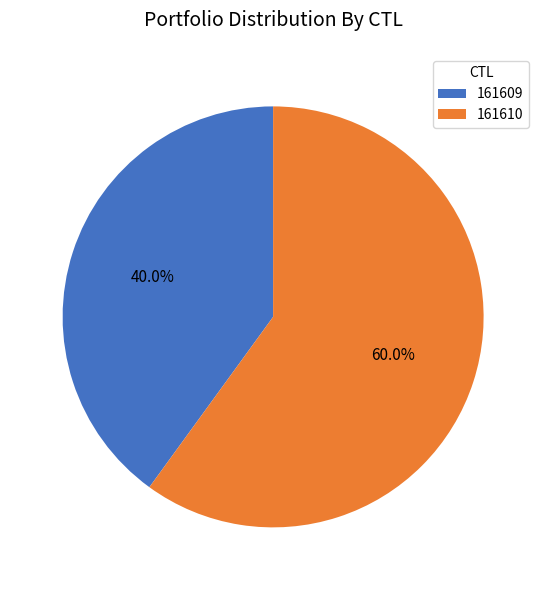

To the nearest percent, what is the difference between the 161609 and 161610 slice percentages?

20%